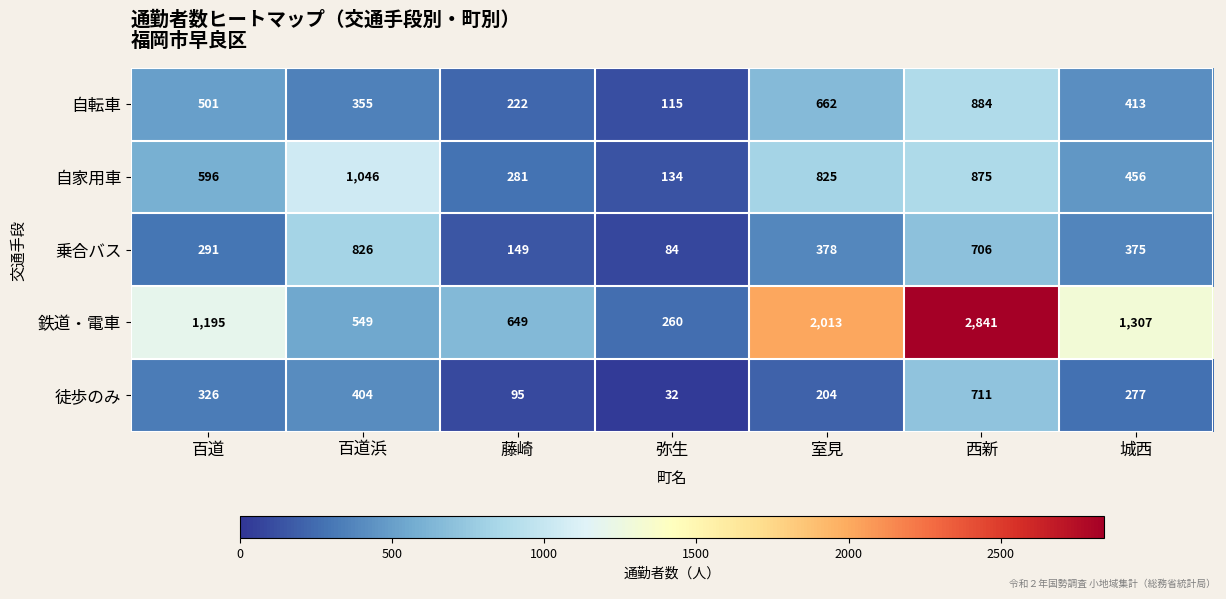

What is the minimum value shown in the chart?

32